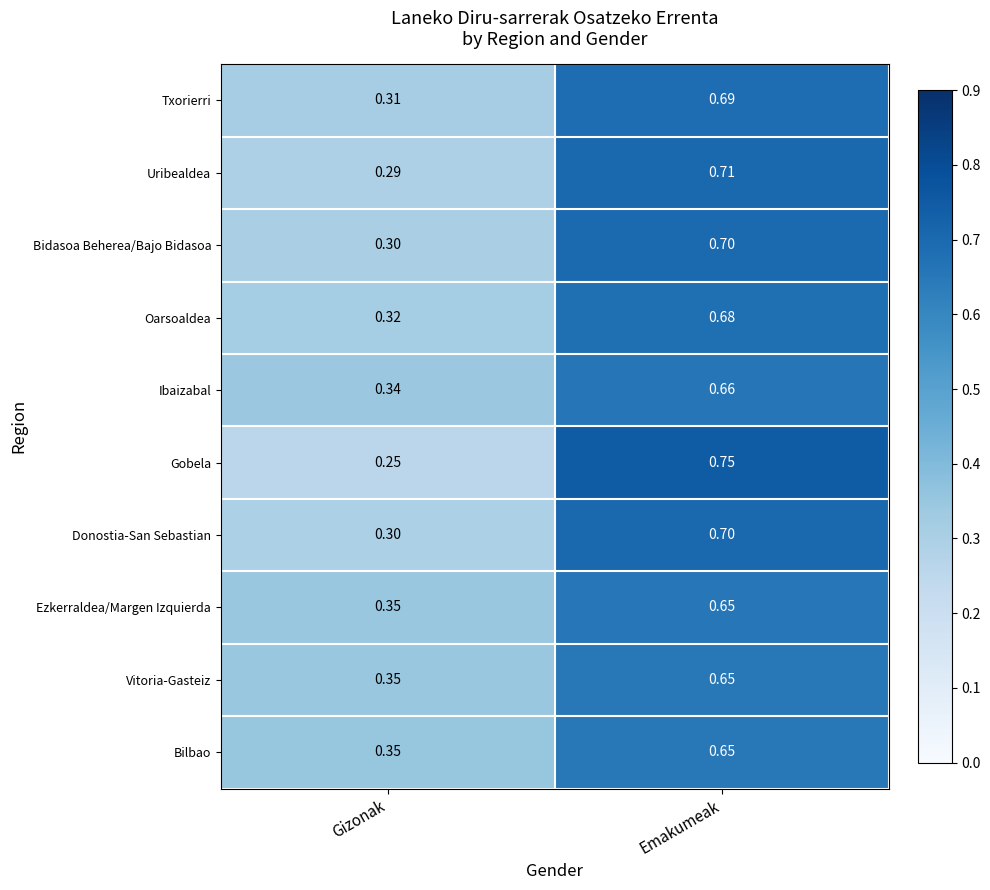

Is the value of Uribealdea at Emakumeak greater than the value of Bidasoa Beherea/Bajo Bidasoa at Emakumeak?

Yes